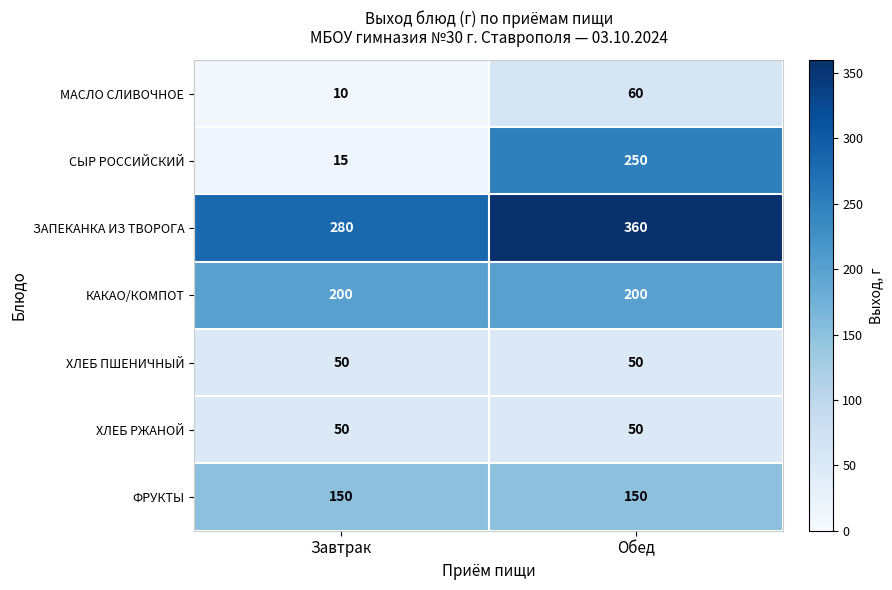

Which series changed the most between Завтрак and Обед?

СЫР РОССИЙСКИЙ